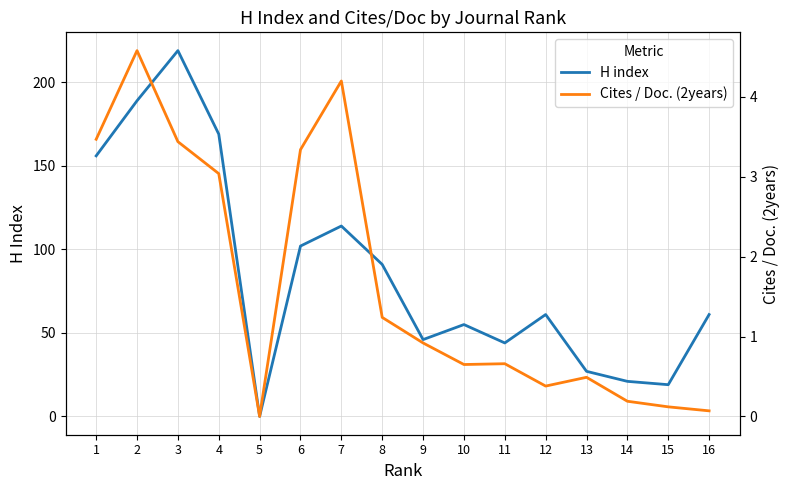

Is the value of H index at 1 greater than the value of Cites / Doc. (2years) at 12?

Yes